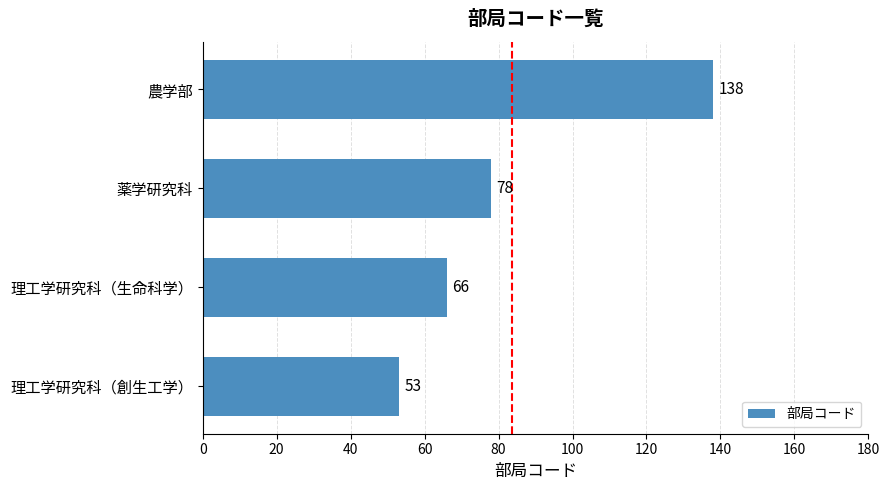

Between 農学部 and 理工学研究科（創生工学）, which is larger?

農学部